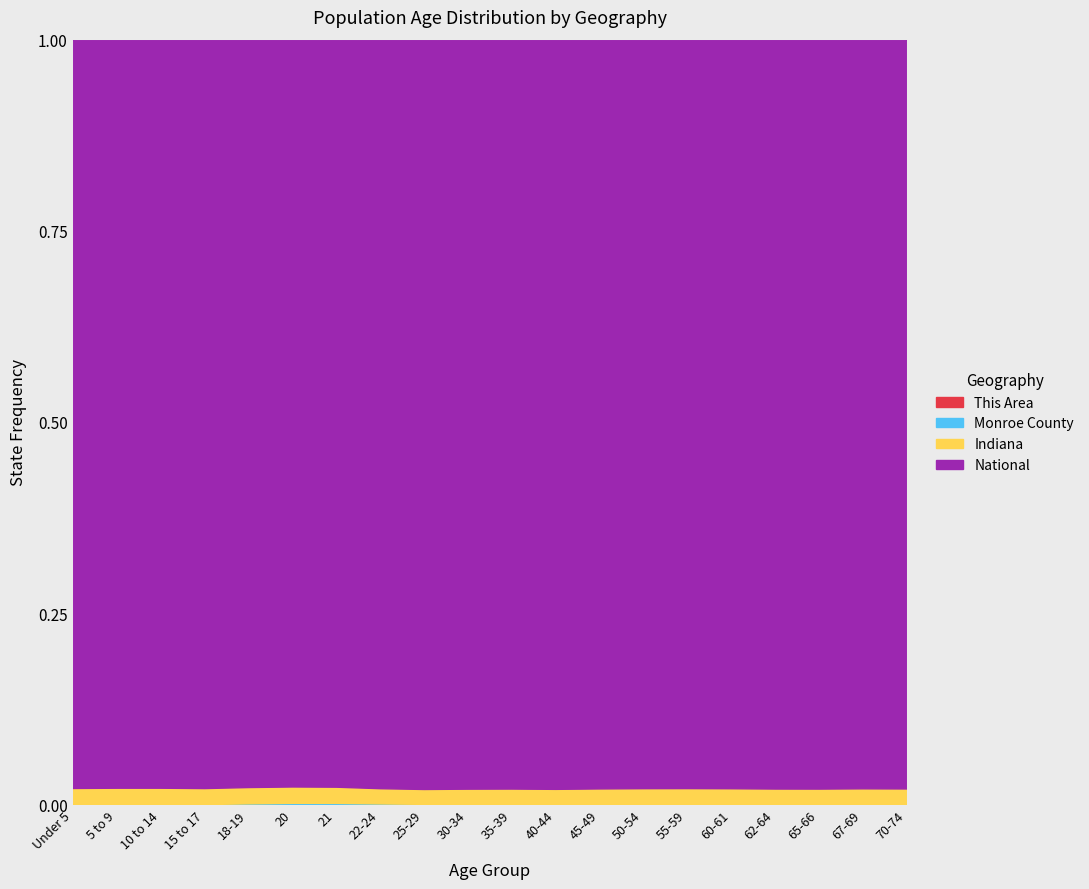

Which series has the widest spread of values?

National